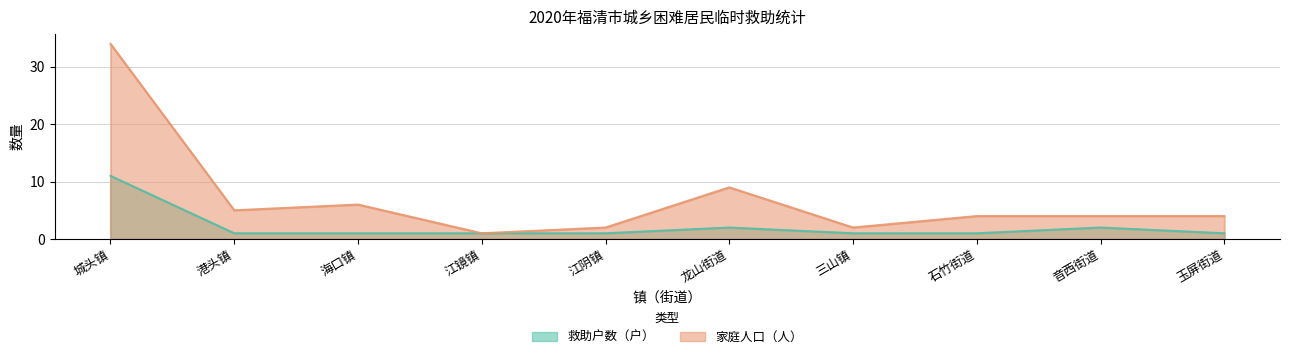

True or false: 救助户数（户） has more than 2 points higher than both neighbors.

False